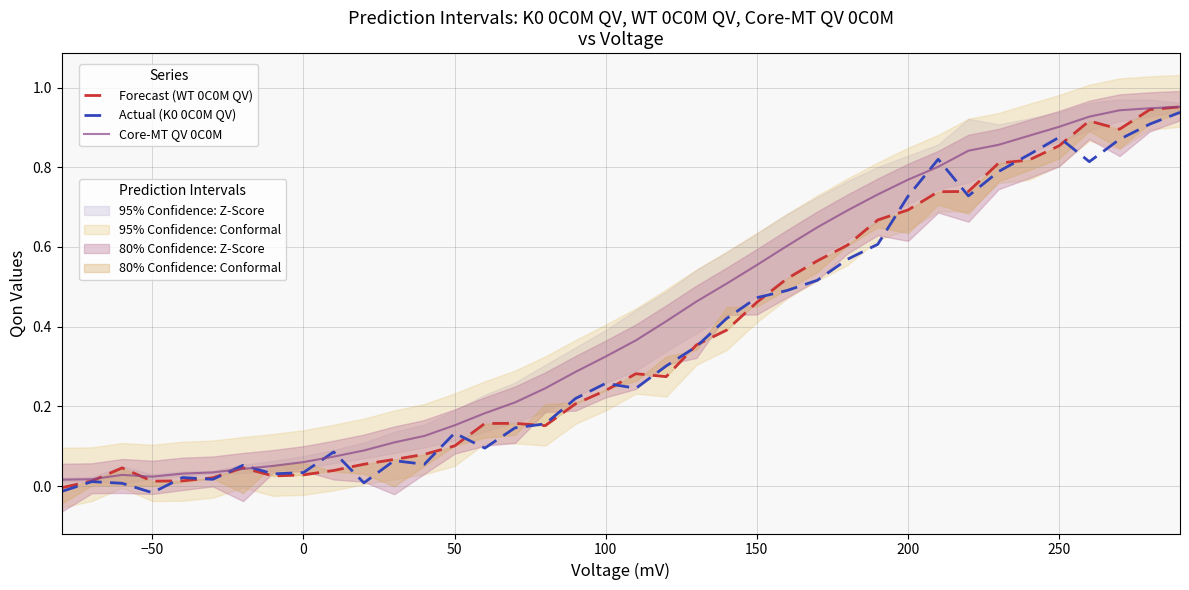

True or false: Core-MT QV 0C0M and Forecast (WT 0C0M QV) cross at least once.

True